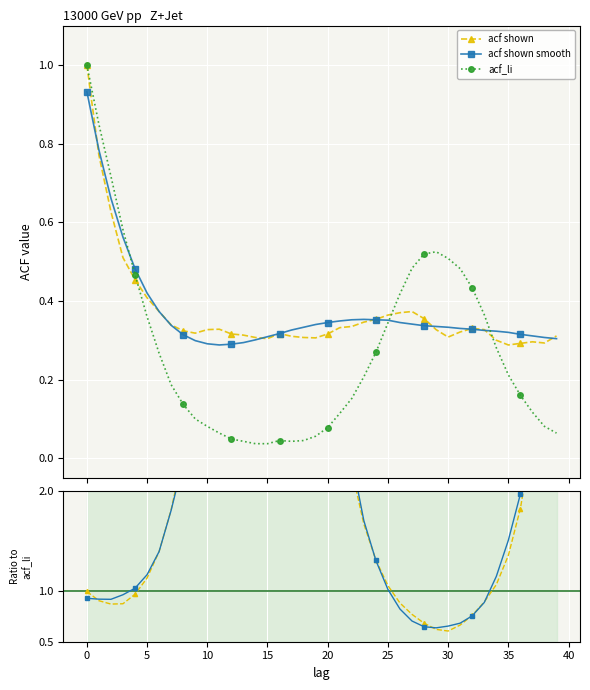

What is the difference between the maximum and minimum values in the acf shown smooth series?

0.6